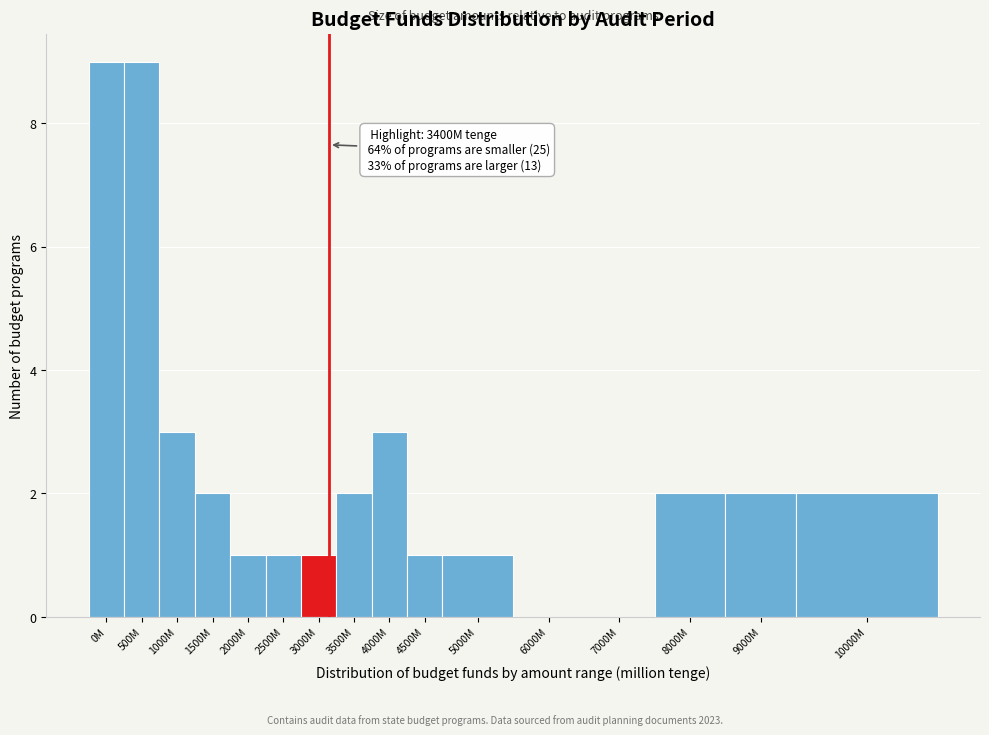

Reading left to right, extract all data points from this chart.

0M=9	500M=9	1000M=3	1500M=2	2000M=1	2500M=1	3000M=1	3500M=2	4000M=3	4500M=1	5000M=1	6000M=0	7000M=0	8000M=2	9000M=2	10000M=2